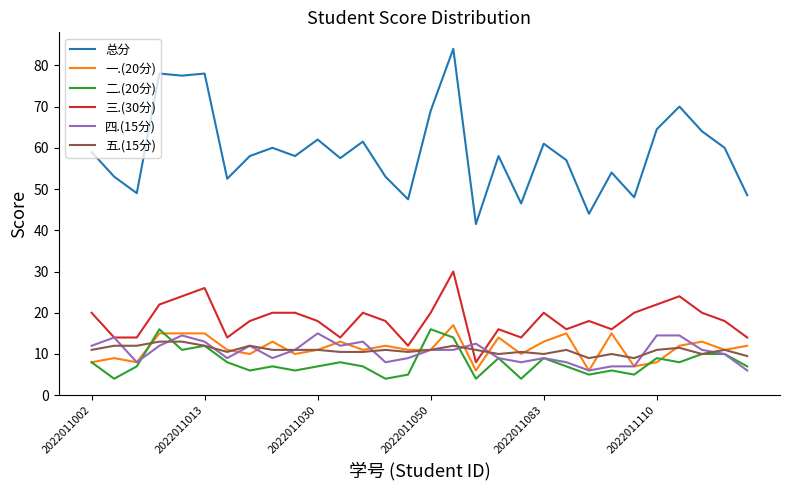

What are all the series names shown in the legend?

总分, 一.(20分), 二.(20分), 三.(30分), 四.(15分), 五.(15分)